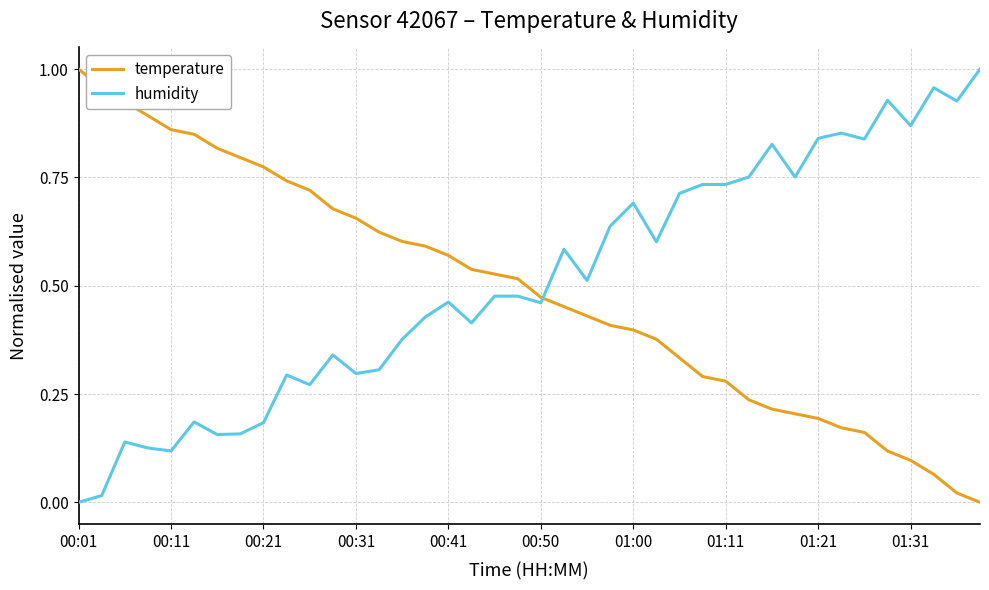

True or false: humidity and temperature cross at least once.

True